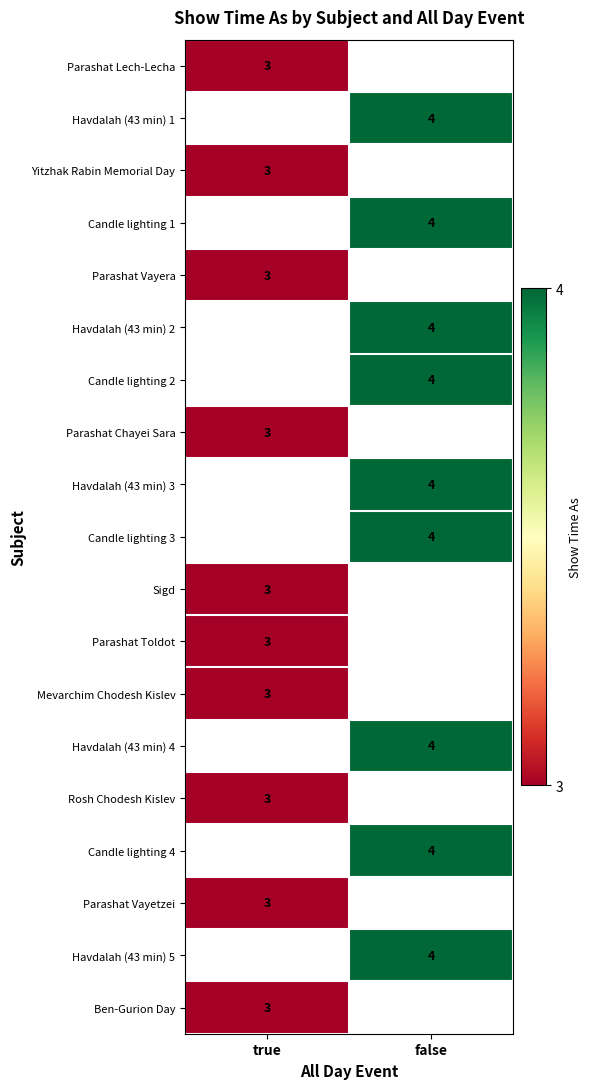

The Parashat Toldot series shows 5 at true. True or false?

False